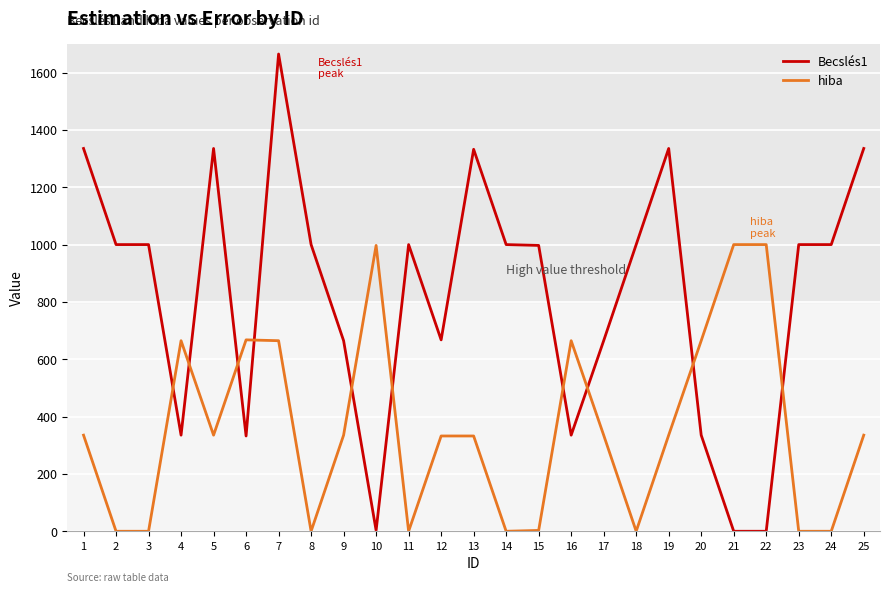

What value does the Becslés1 series have at 8?

1000.0